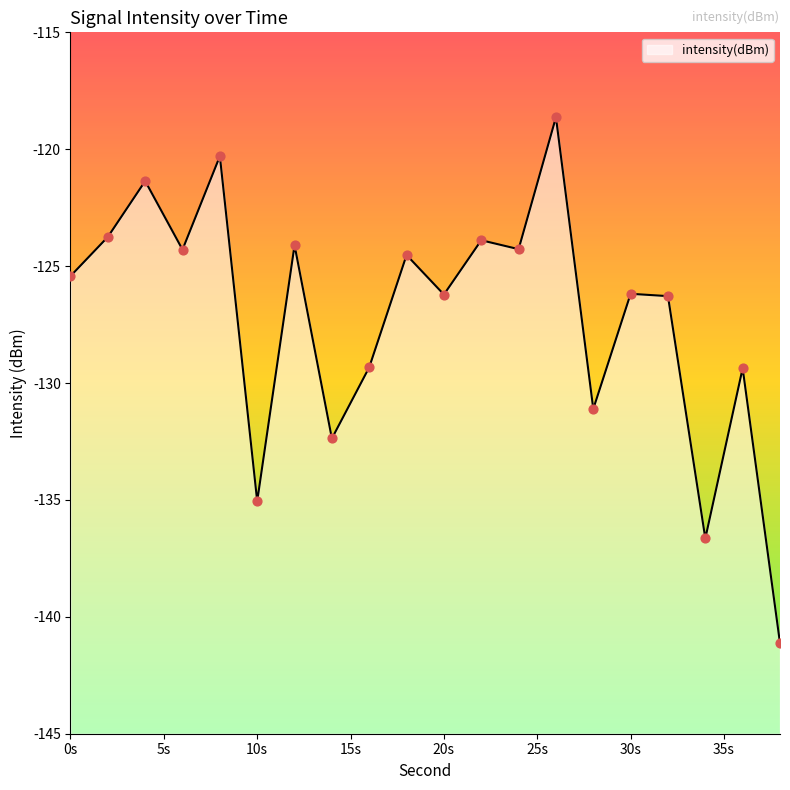

What is the change in value from 8 to 14?

-12.1